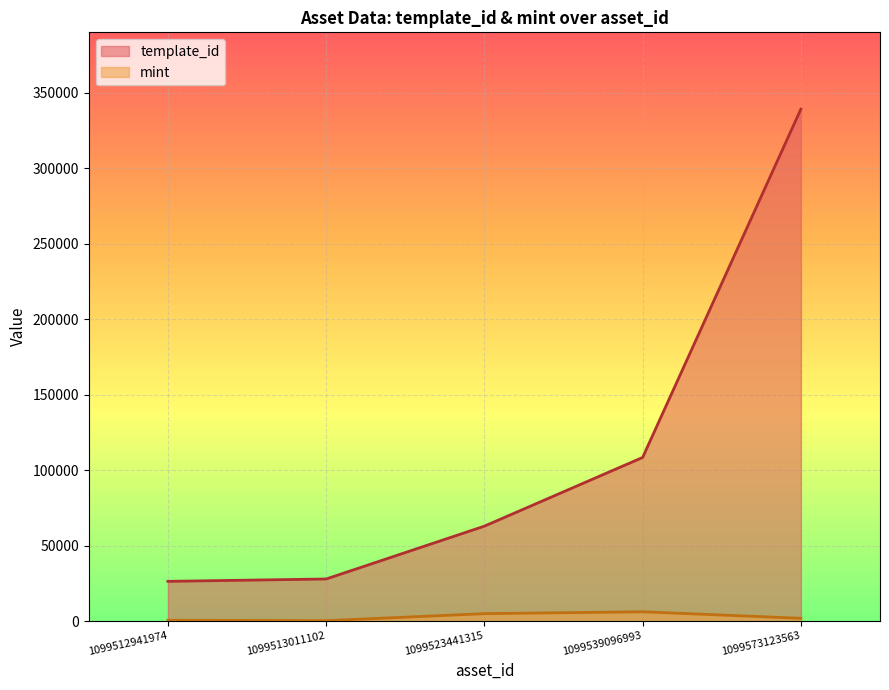

Does the chart display data point markers on the line(s)?

No